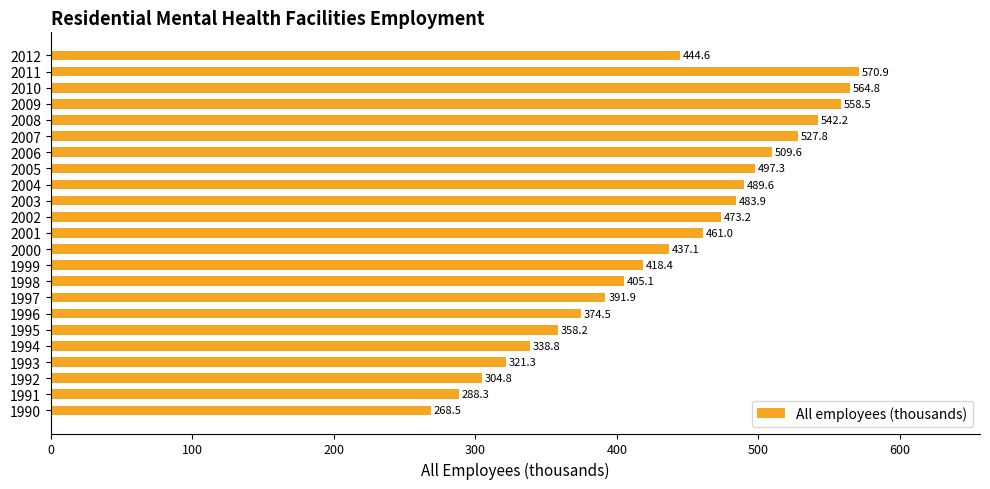

Which has a higher value, 1994 or 2008?

2008